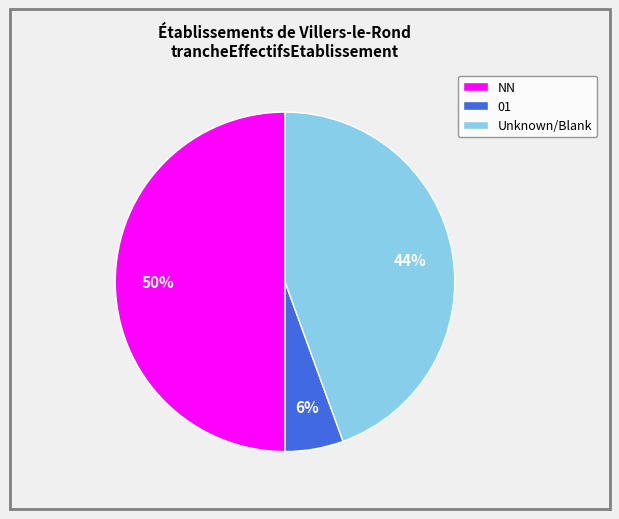

To the nearest percent, what is the combined percentage of NN and 01?

56%